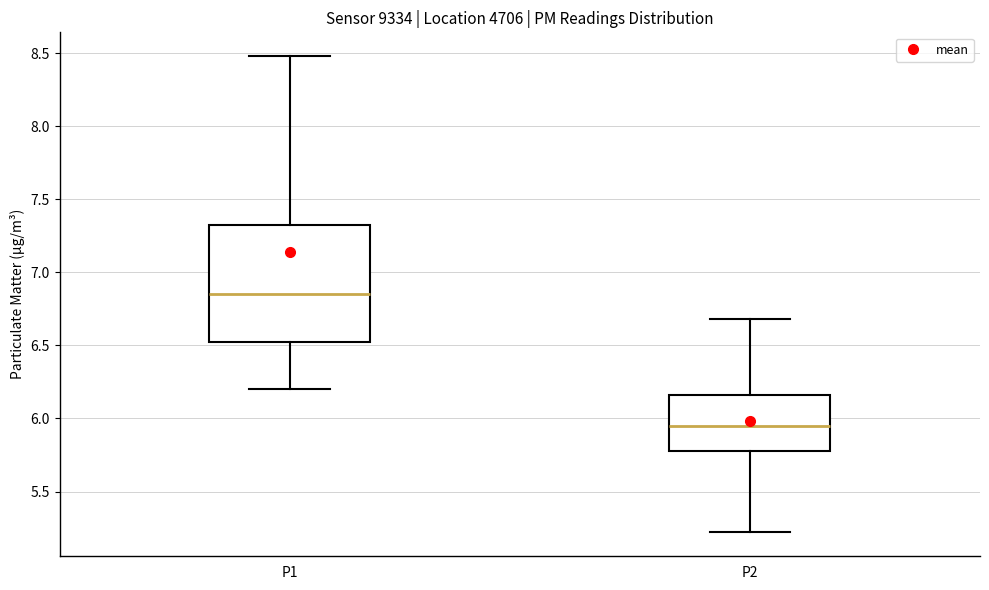

Reading left to right, transcribe this box plot: for each box, give where its median line is, the range the box spans, and where its two whiskers end, as read against the y-axis. The values are not printed on the chart, so give them approximately, as read against the axis.

P1: median 6.85, box 6.50 to 7.30, whiskers 6.20 to 8.50
P2: median 5.95, box 5.80 to 6.15, whiskers 5.20 to 6.70